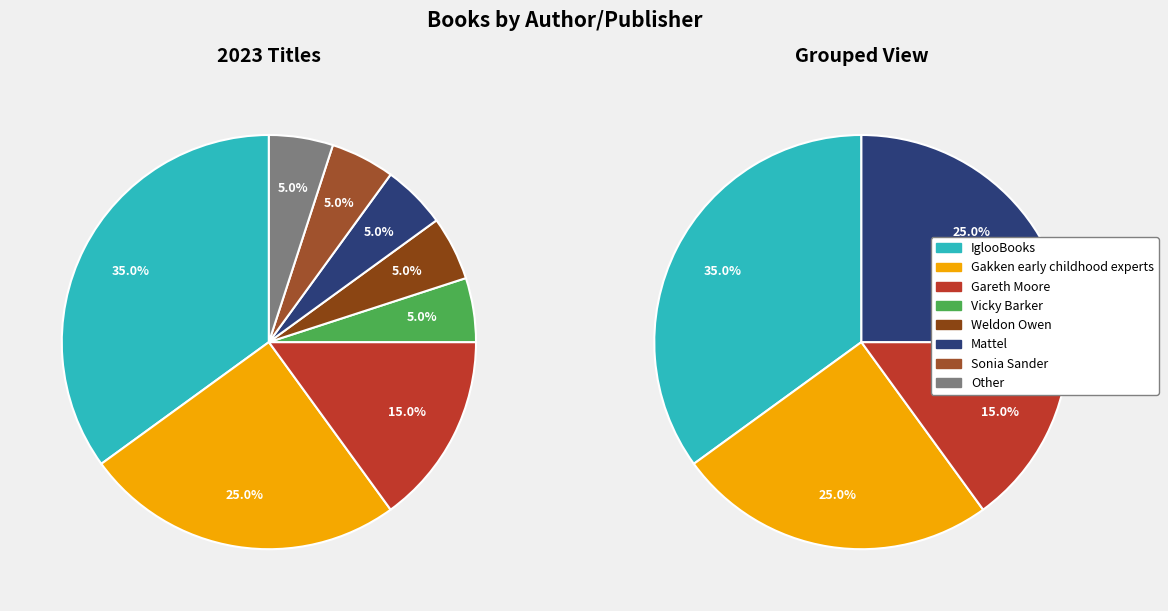

Is Gakken early childhood experts the majority of the pie?

No